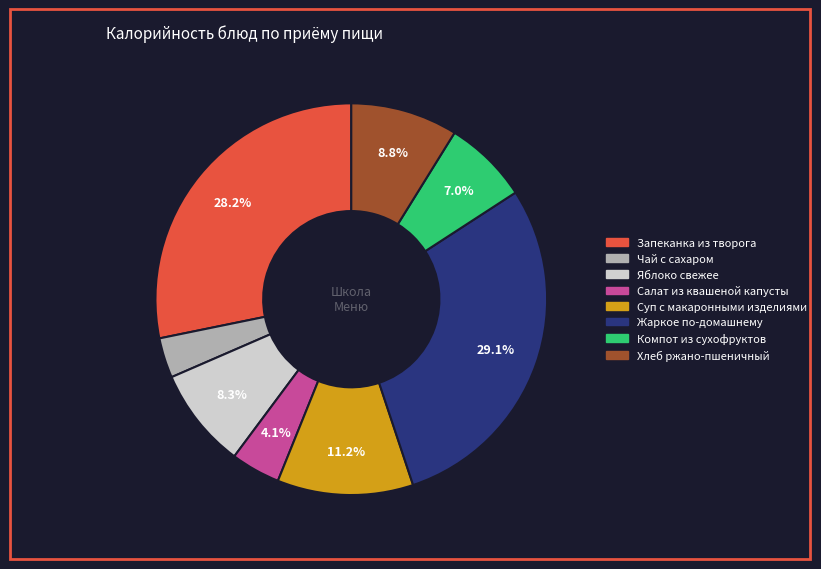

Does Суп с макаронными изделиями represent more than half of the total?

No